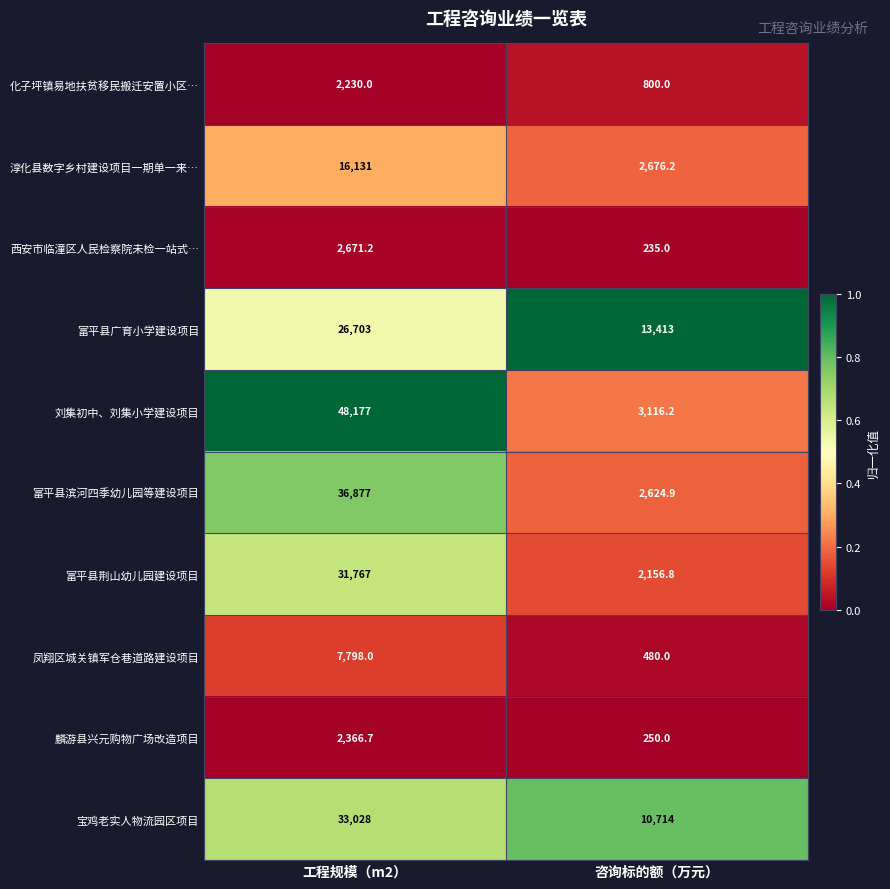

Which series changed the most between 工程规模（m2） and 咨询标的额（万元）?

刘集初中、刘集小学建设项目